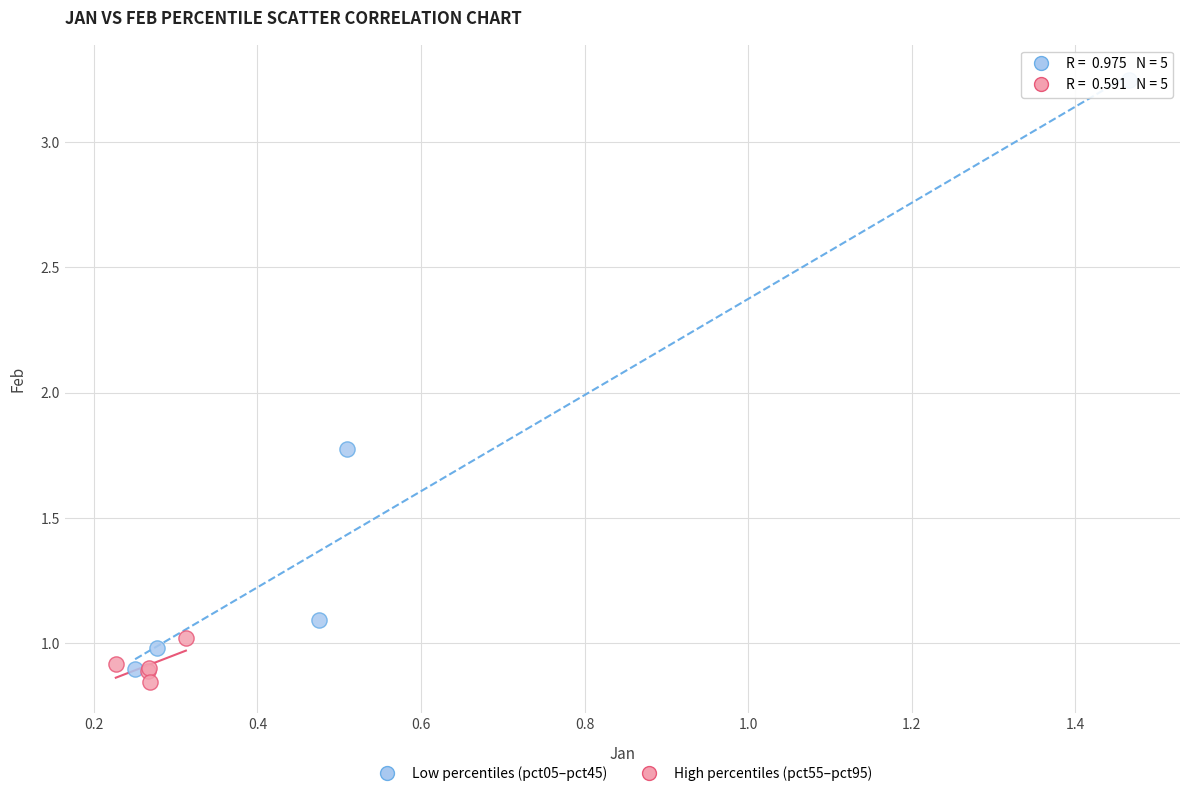

Which series reaches the maximum Y coordinate?

Low percentiles (pct05–pct45)